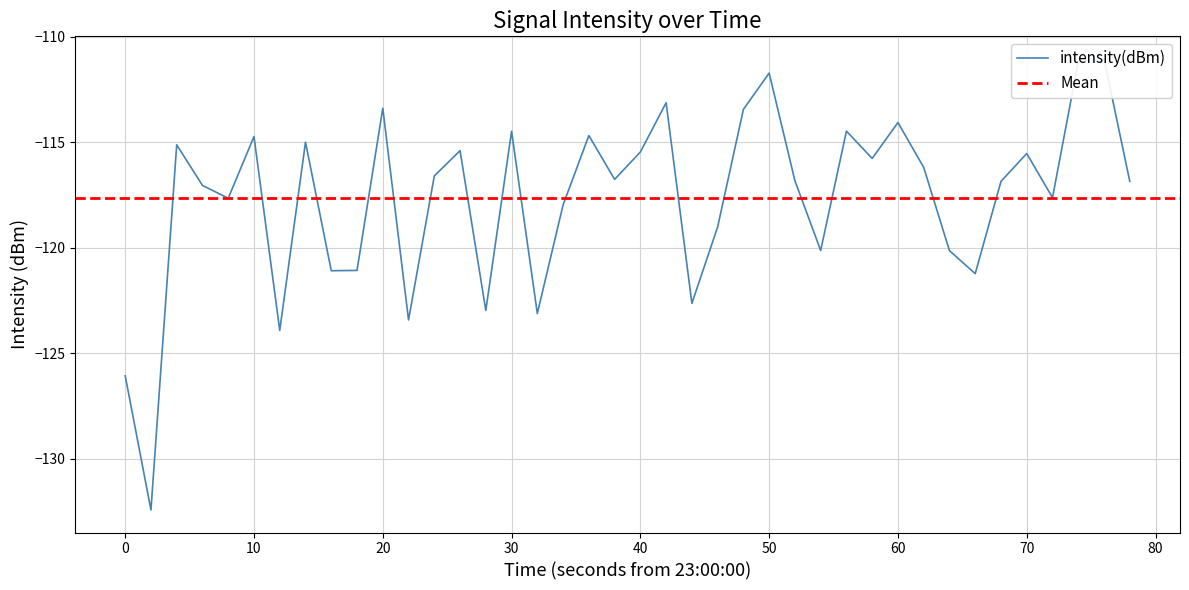

How many lines are shown in the chart?

1